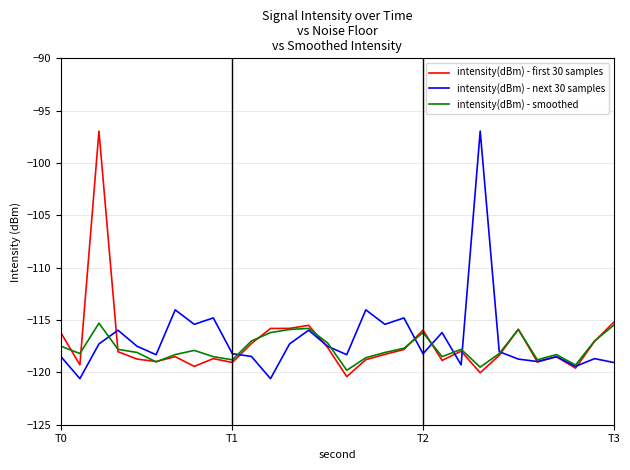

What are all the series names shown in the legend?

intensity(dBm) - first 30 samples, intensity(dBm) - next 30 samples, intensity(dBm) - smoothed